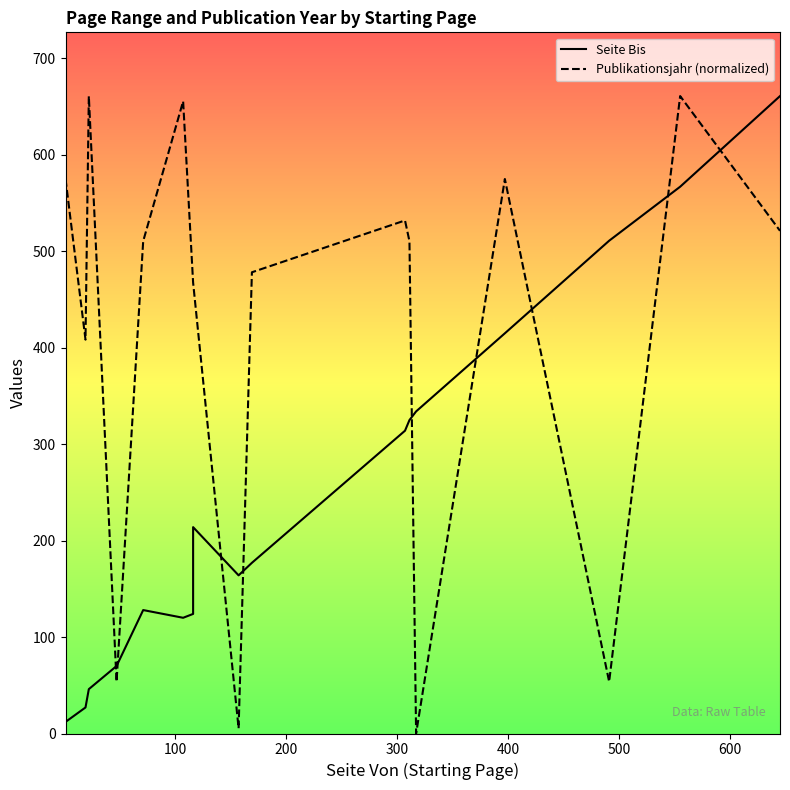

What is the average value of the Seite Bis series?

253.8